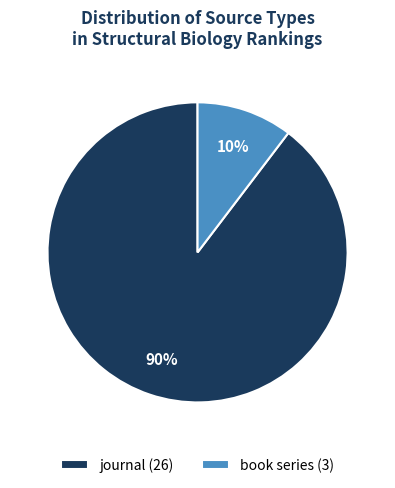

Do book series (3) and journal (26) together represent more than half of the pie?

Yes